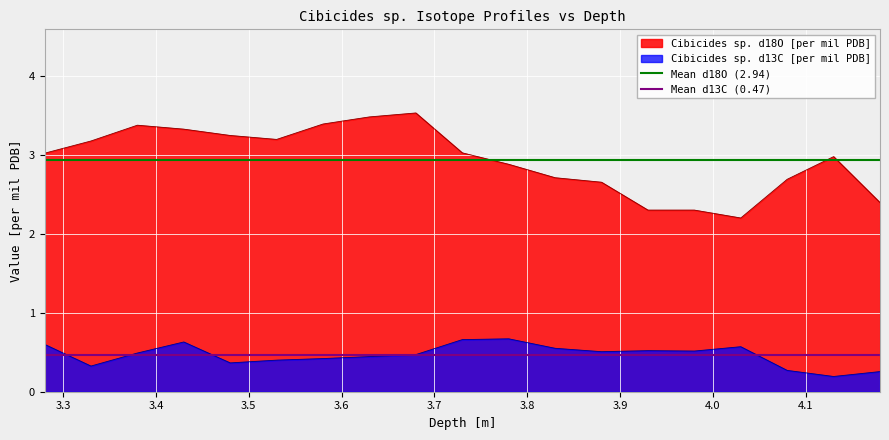

What is the lowest value of the Mean d18O (2.94) series?

2.9